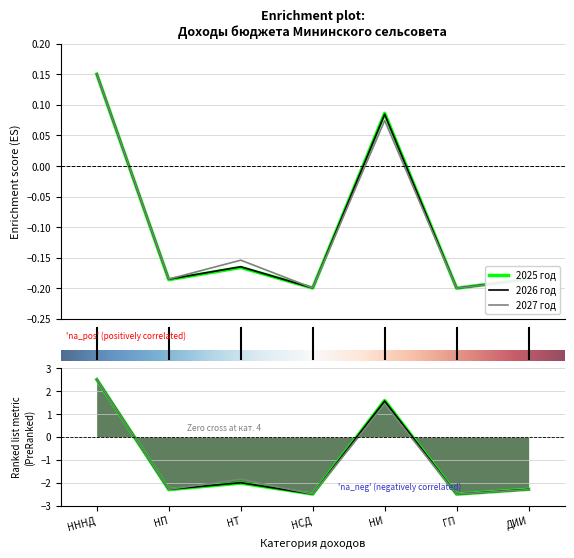

What are all the series names shown in the legend?

2025 год, 2026 год, 2027 год